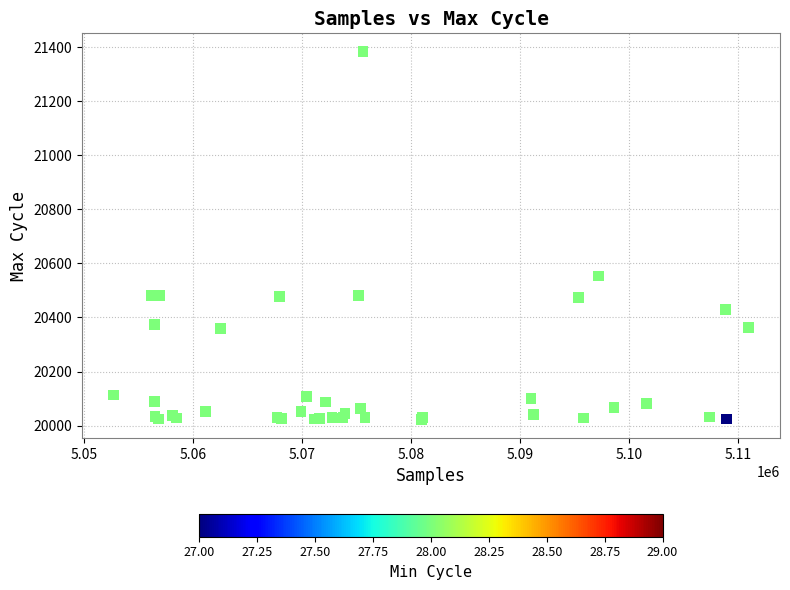

What Y value in the scatter plot is closest to 20702?

20553